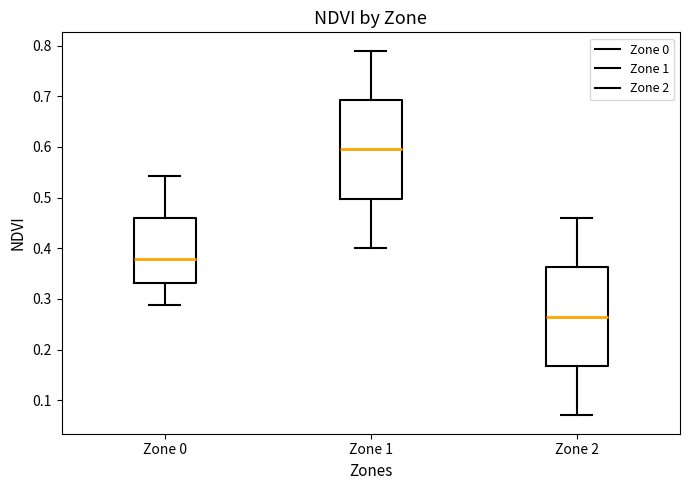

Which box's median line is the lowest?

Zone 2